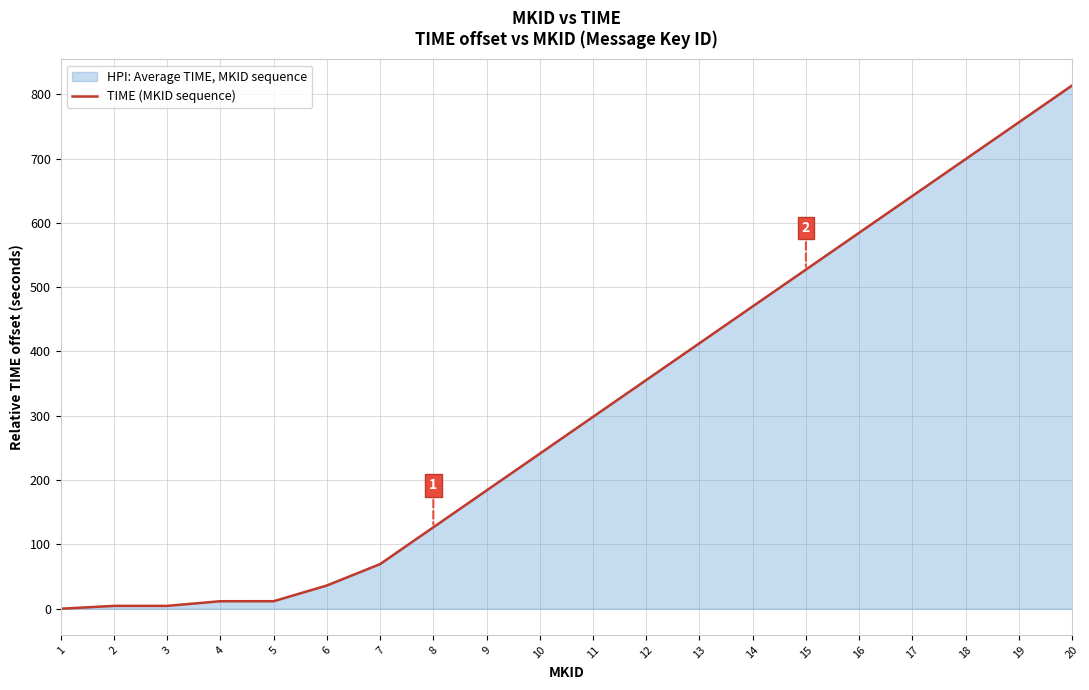

Is it true that the value at 1 is 0.0?

True